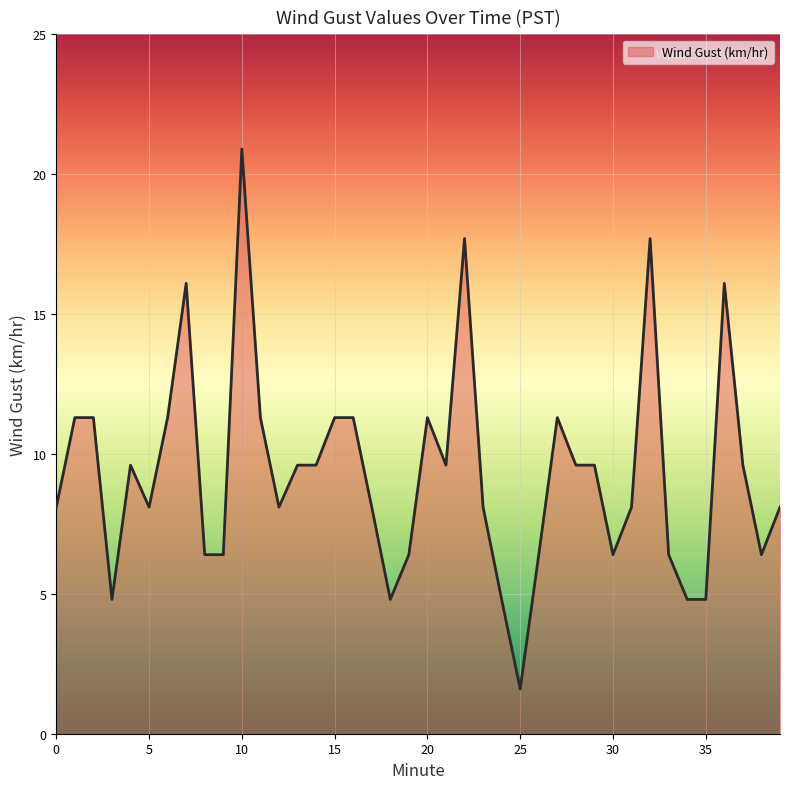

What is the minimum value shown in the chart?

1.6